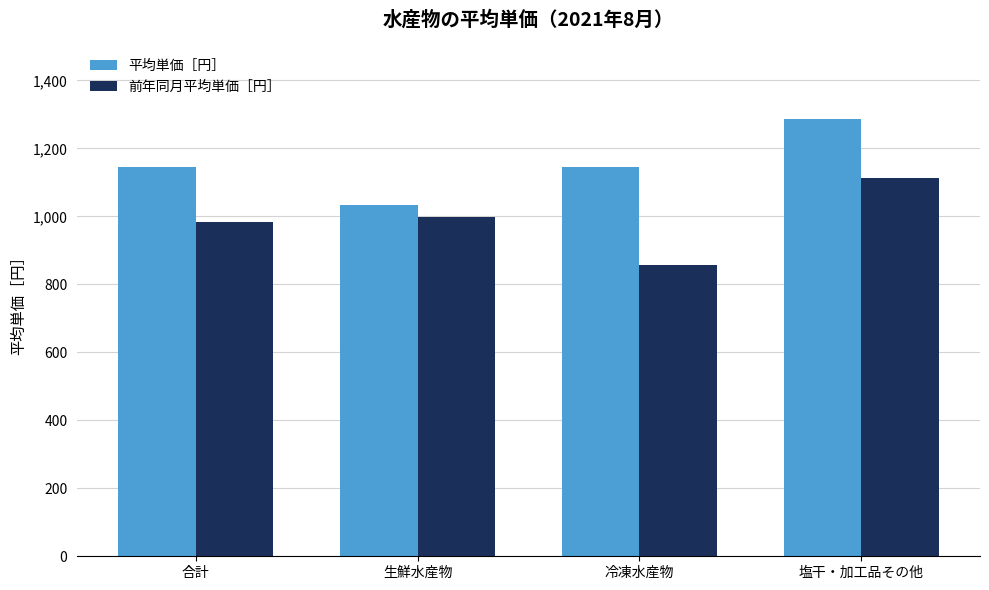

What is the sum of the 前年同月平均単価［円］ values at 生鮮水産物 and 塩干・加工品その他?

2109